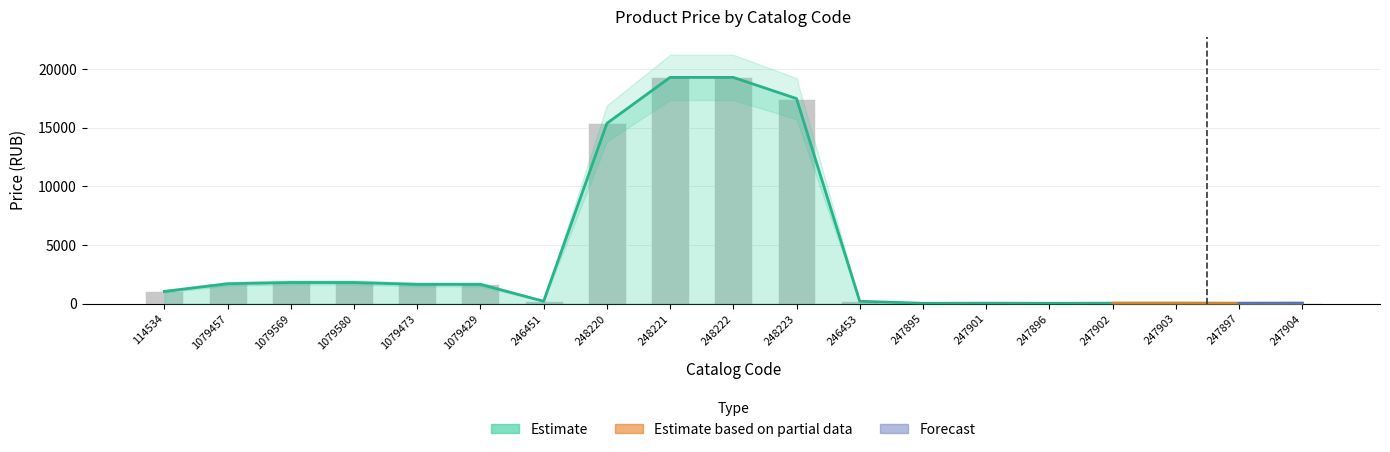

What is the approximate value at 248220?

15367.7